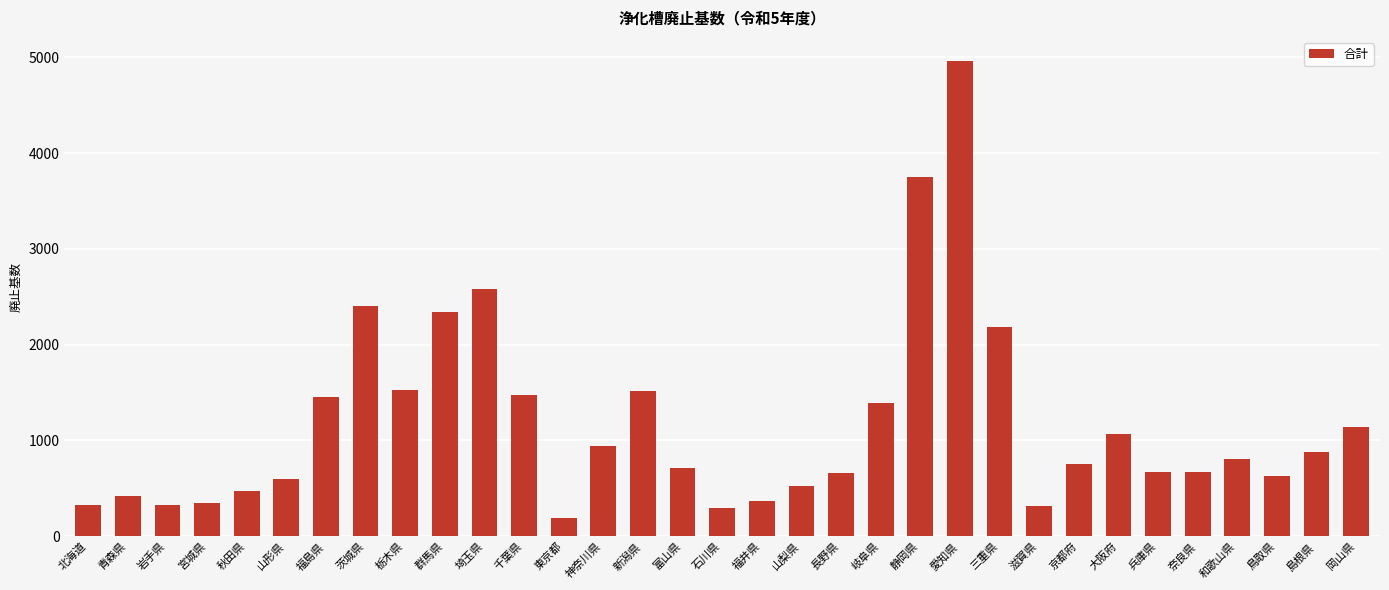

Are the bars grouped side by side (vs. stacked)?

No